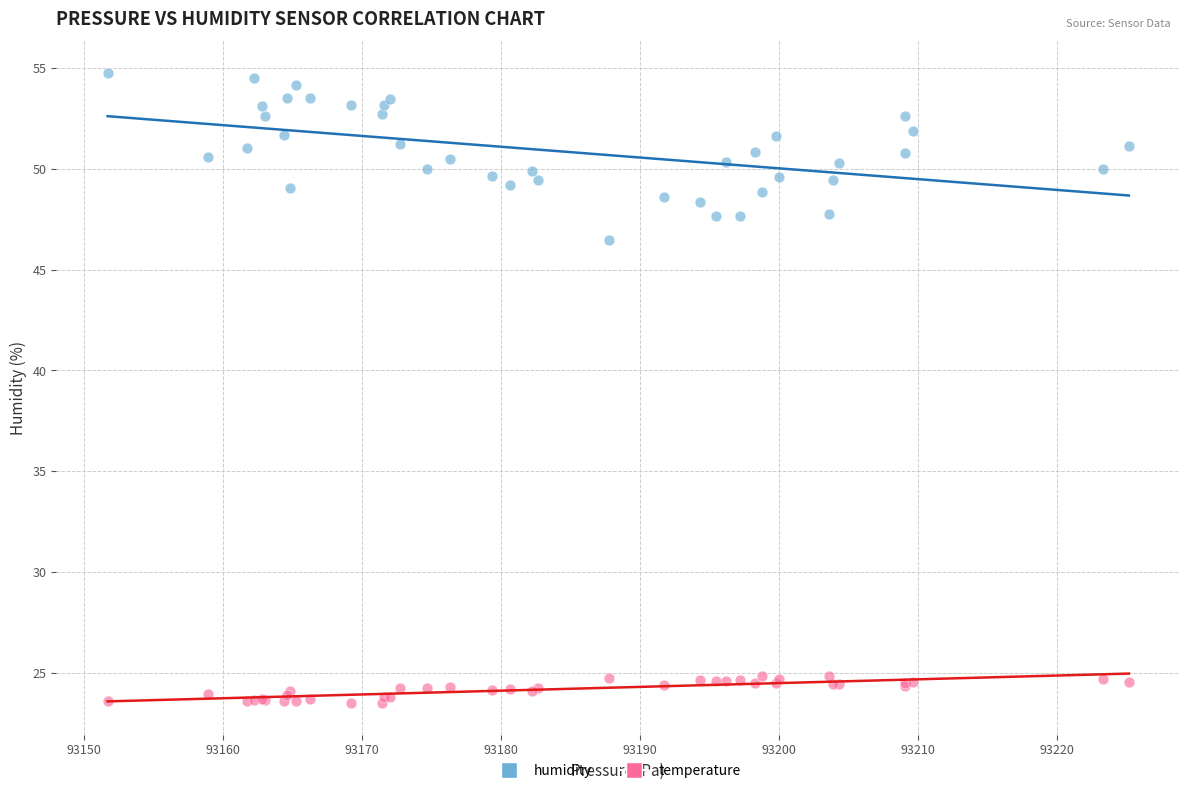

Which series reaches the maximum Y coordinate?

humidity